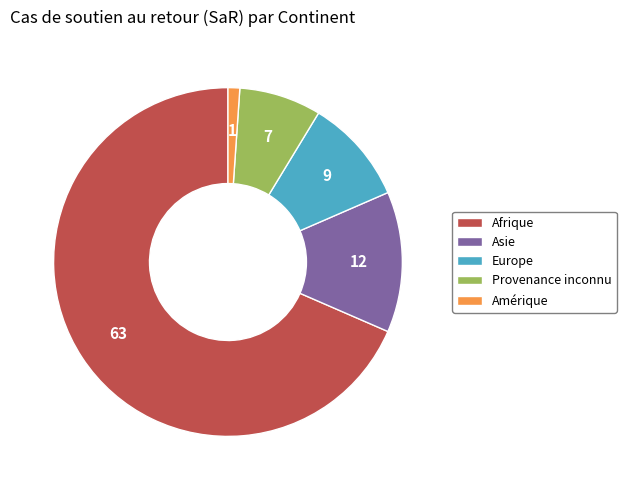

True or false: Provenance inconnu accounts for 22% of the total.

False